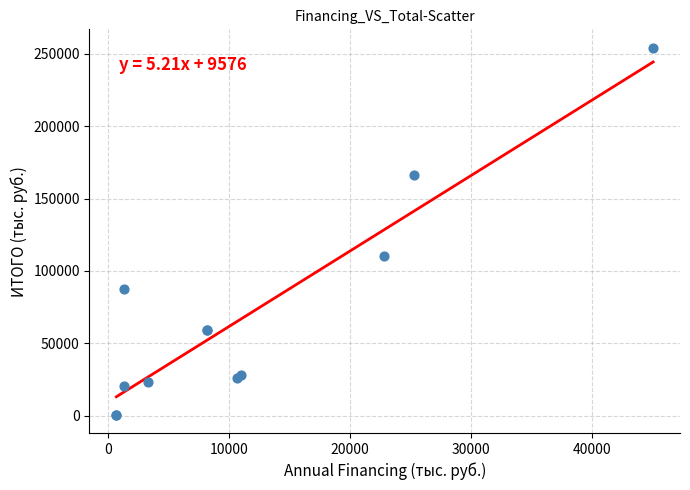

What Y value in the scatter plot is closest to 127444?

109956.8